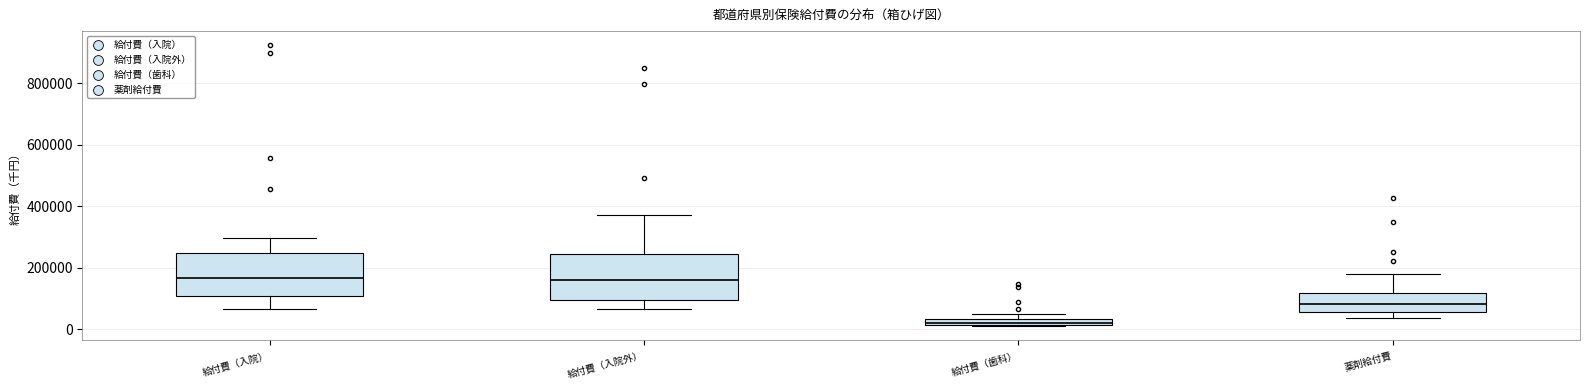

Where is the upper edge of the box for 薬剤給付費 on the y-axis? The values are not printed on the chart, so give them approximately, as read against the axis.

120000